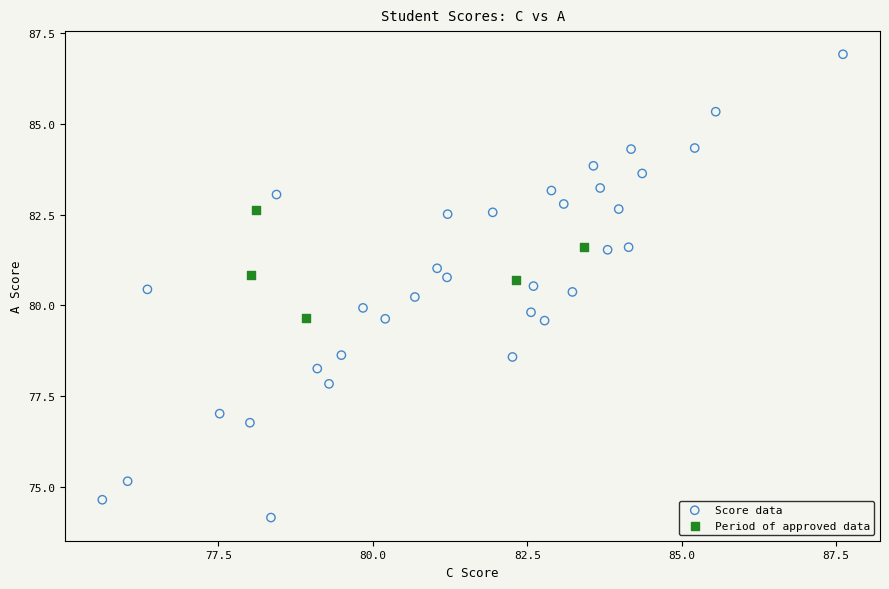

Which series has the widest spread of Y values?

Score data